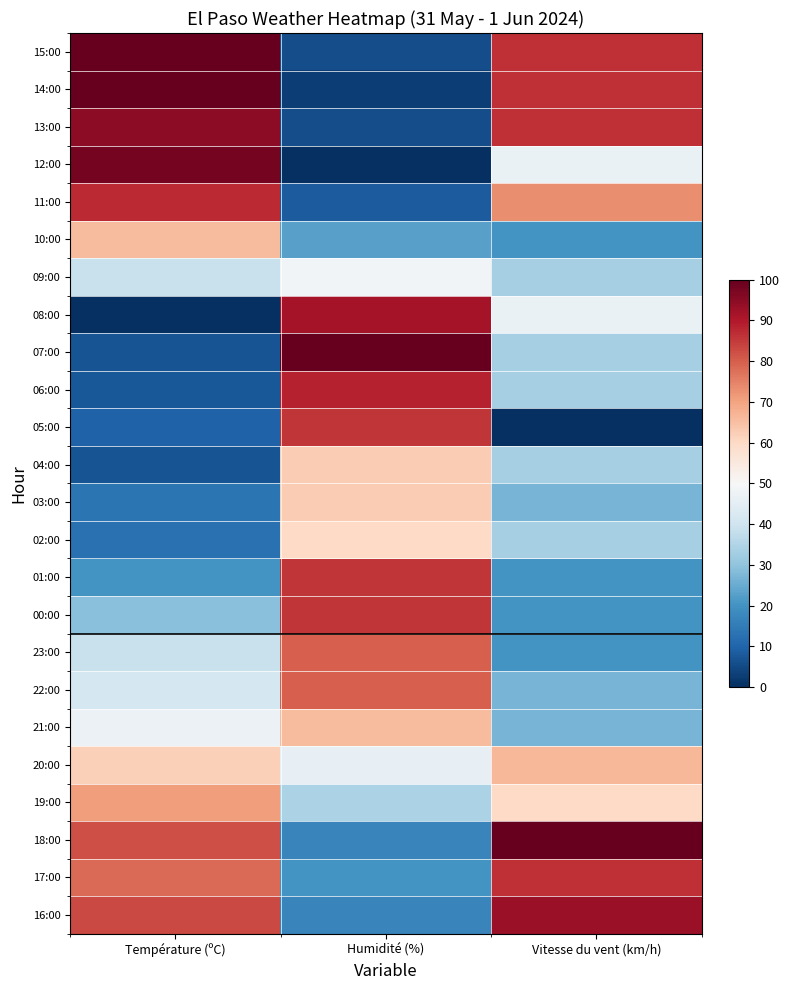

How many data points does each series have?

3